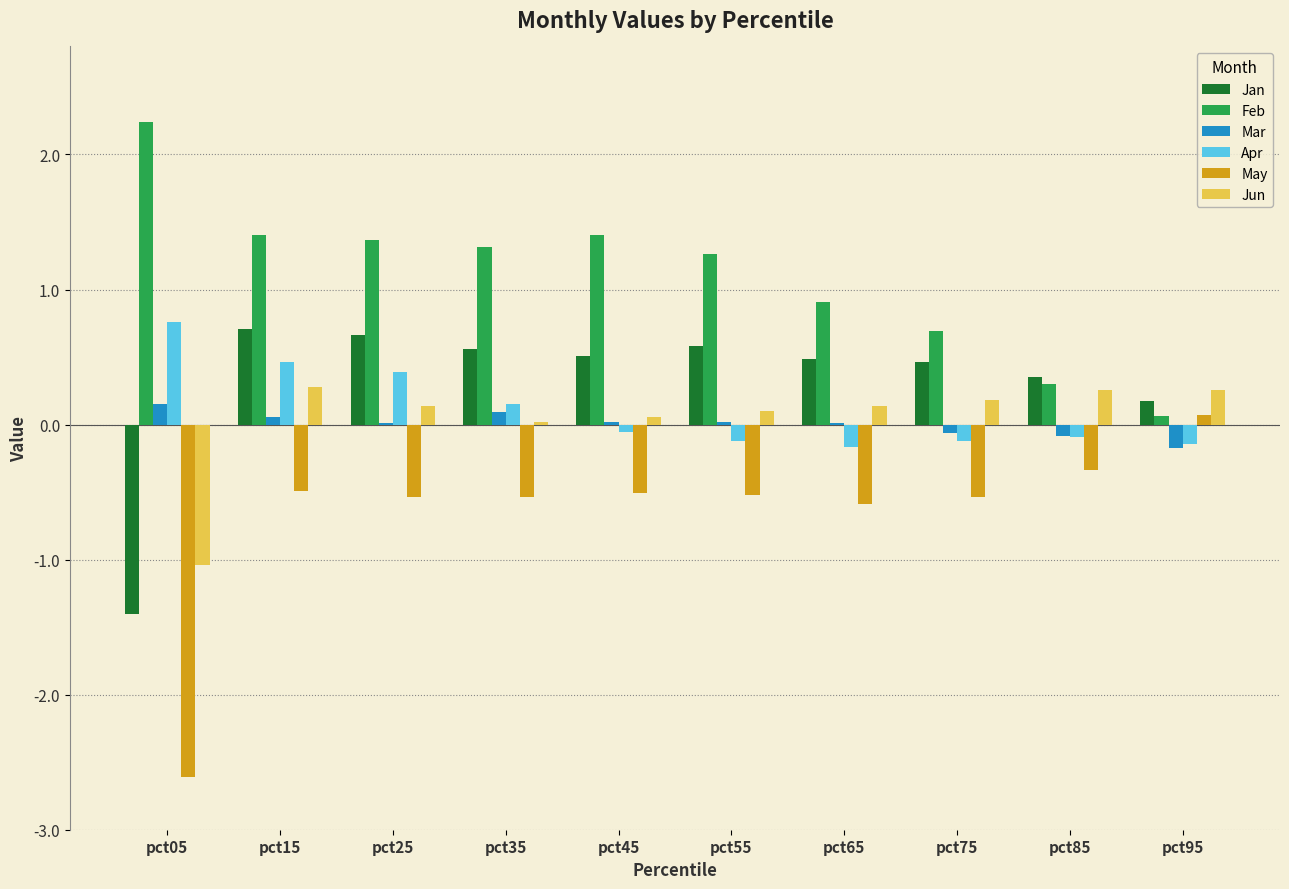

What are all the series names shown in the legend?

Jan, Feb, Mar, Apr, May, Jun